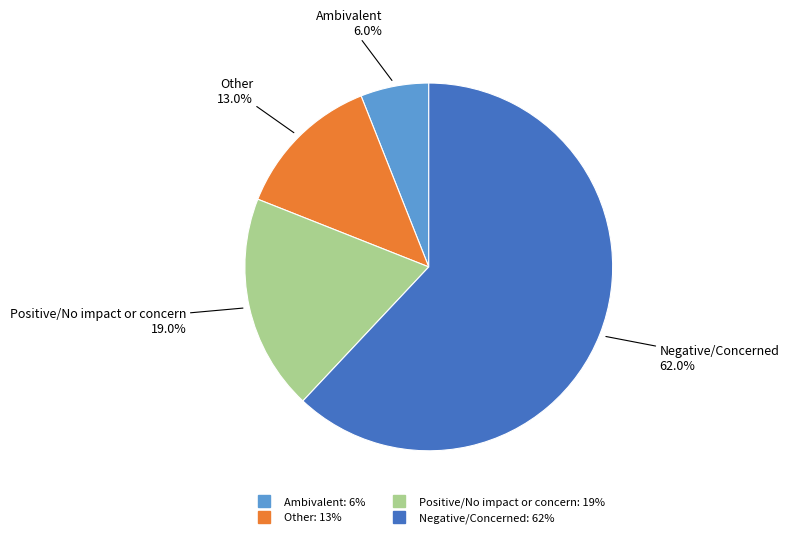

How many segments does this pie chart have?

4